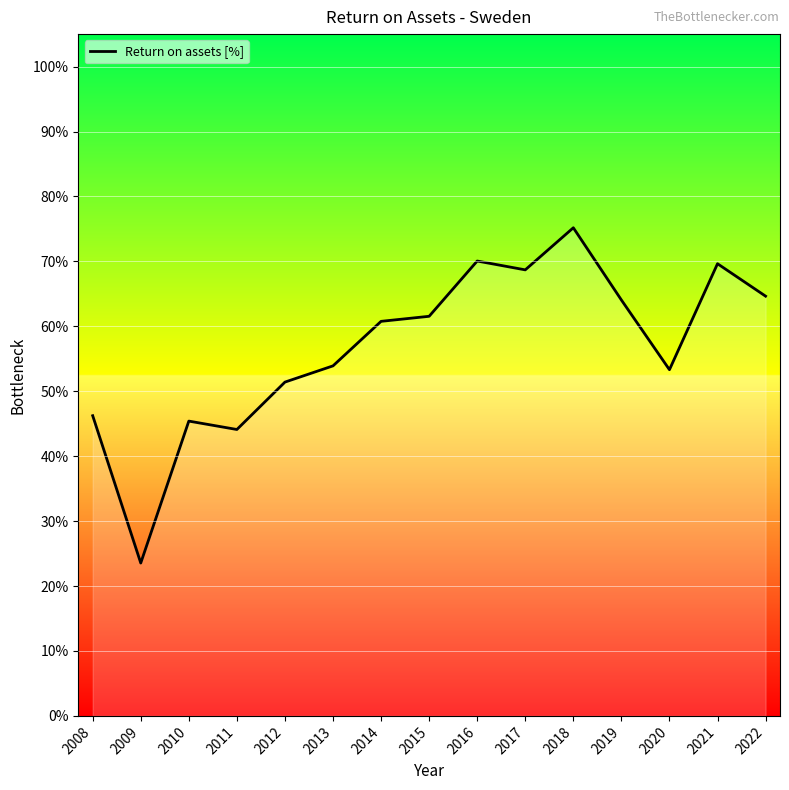

List the labels in order of value, largest first.

2018, 2016, 2021, 2017, 2022, 2019, 2015, 2014, 2013, 2020, 2012, 2008, 2010, 2011, 2009